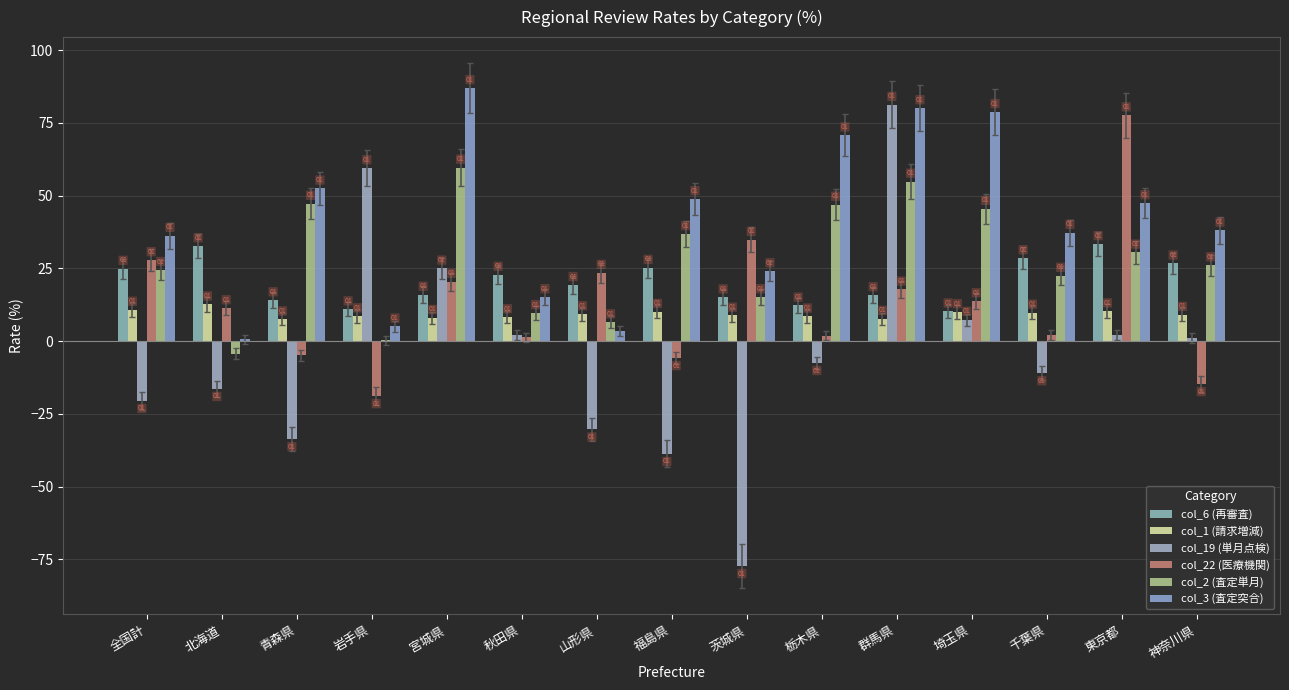

What is the sum of all col_6 (再審査) values?

308.3